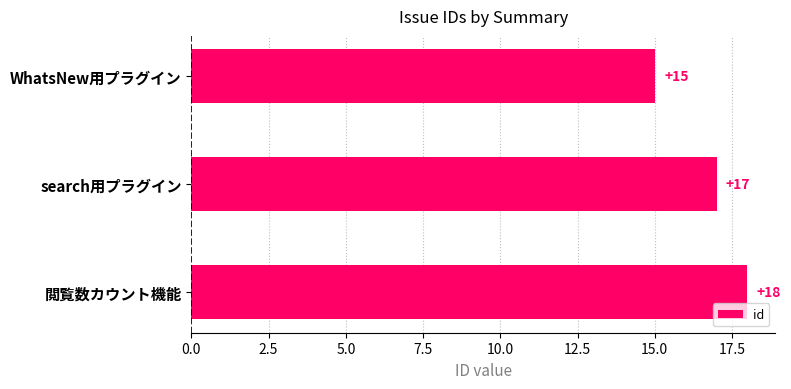

What is the ratio of the value at 閲覧数カウント機能 to the value at search用プラグイン?

1.1